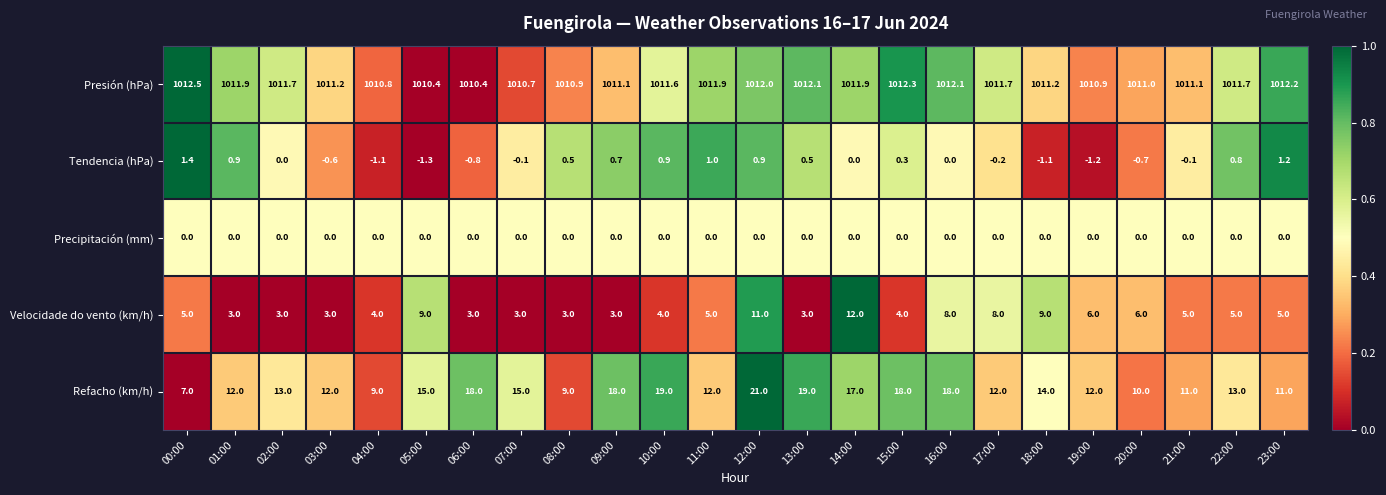

At which category is the sum across all series the highest?

12:00